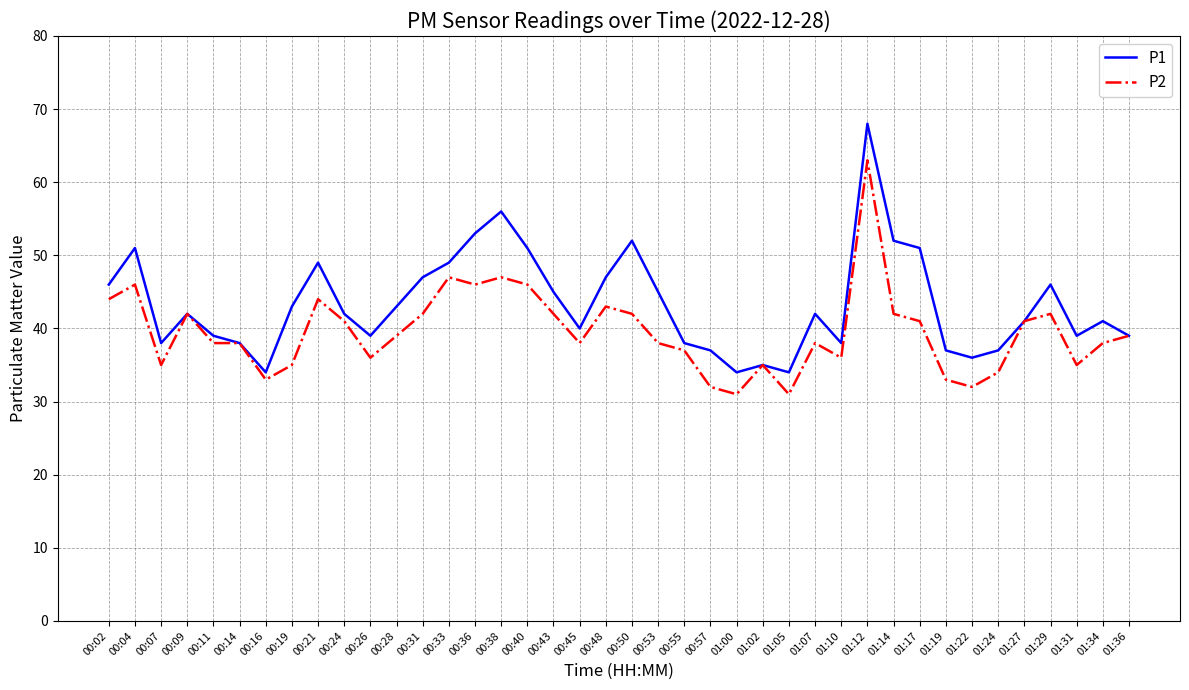

Count the number of categories in the chart.

40